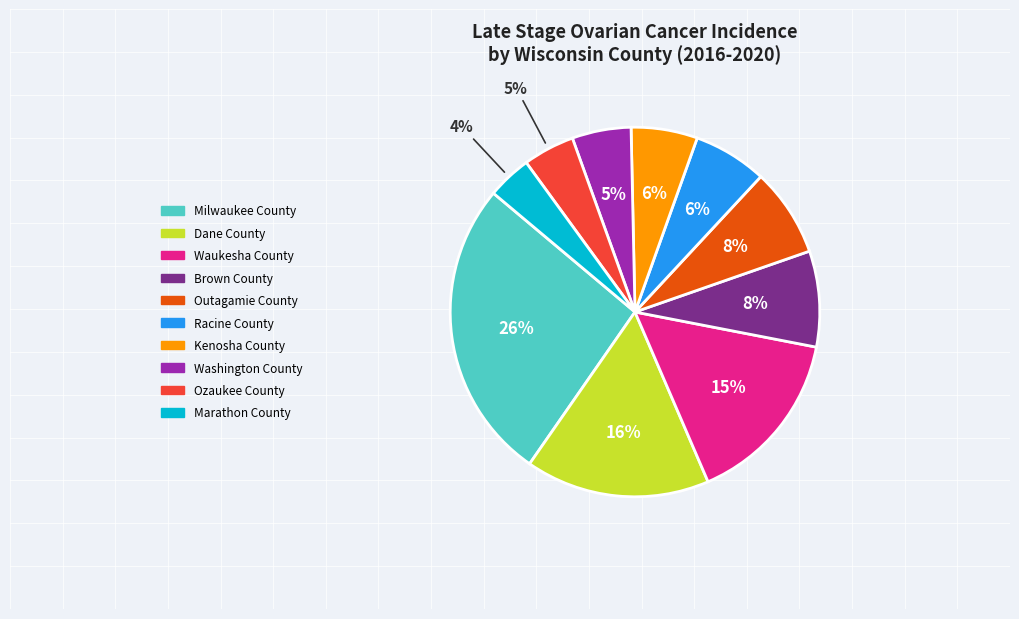

Which has a higher value, Brown County or Dane County?

Dane County